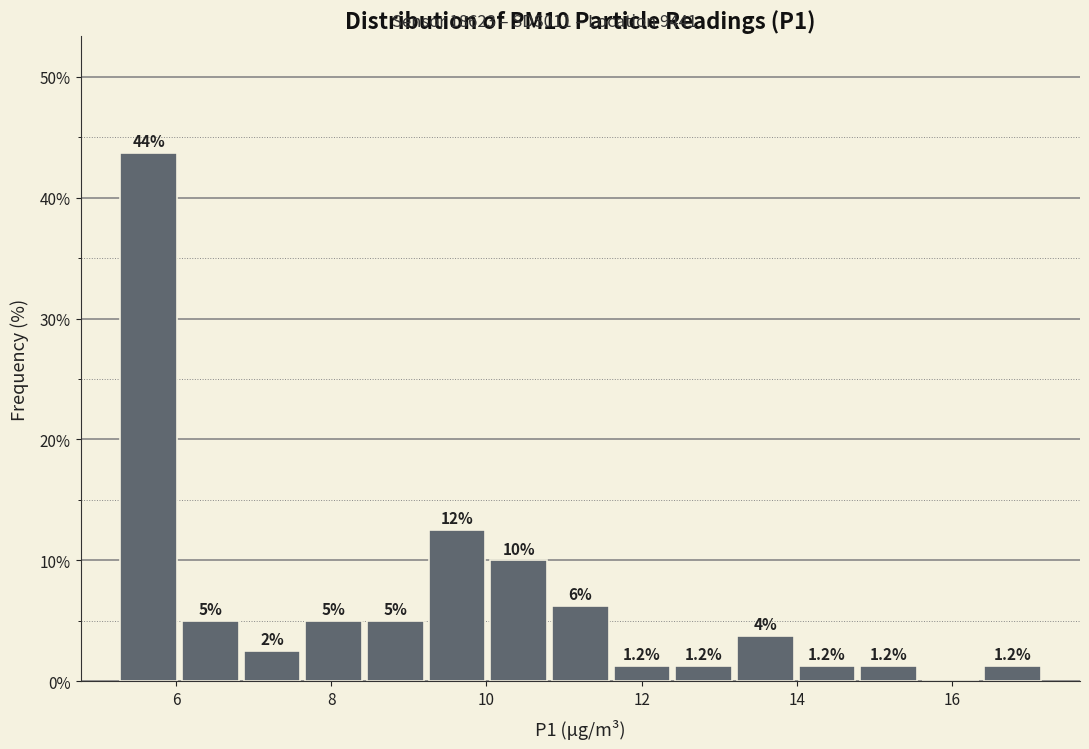

Read against the x-axis, roughly where is the centre of the tallest bar?

5.6